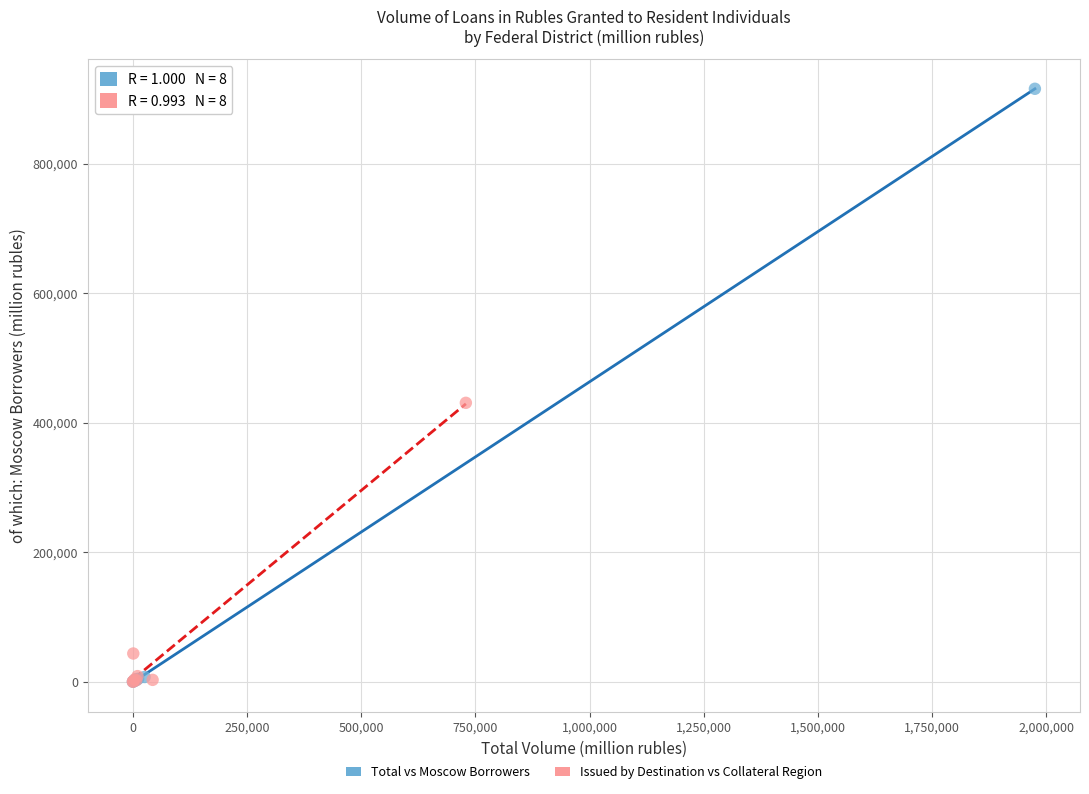

Which series has the largest Y range (max minus min)?

Total vs Moscow Borrowers